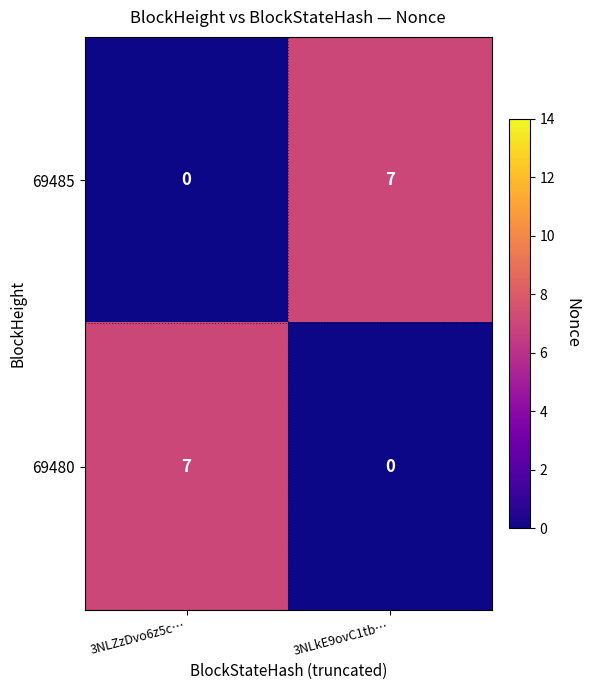

The 69485 series shows 0 at 3NLZzDvo6z5c…. True or false?

True